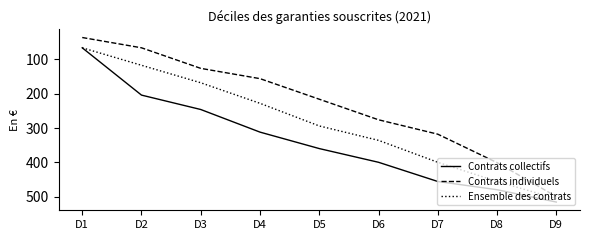

Rank the categories by Contrats individuels value from highest to lowest.

D9, D8, D7, D6, D5, D4, D3, D2, D1